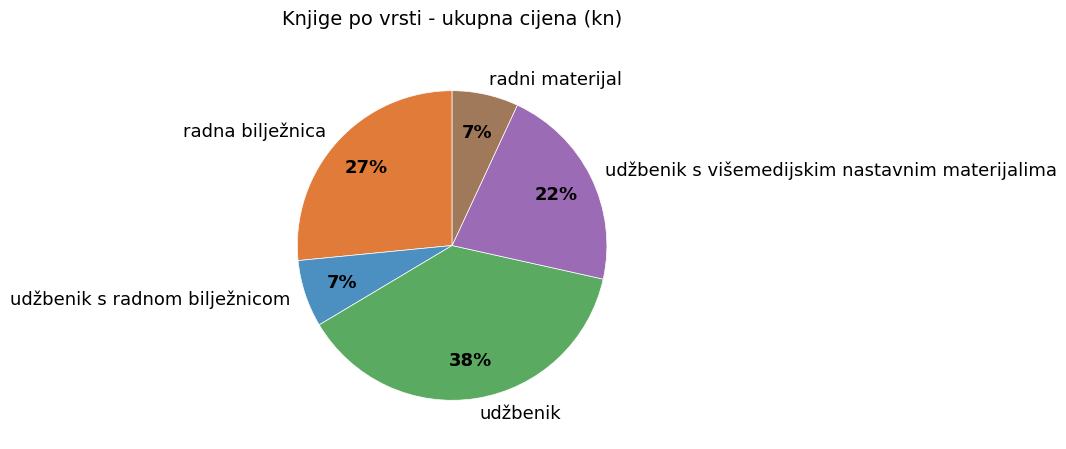

To the nearest percent, what percentage of the pie is radna bilježnica?

27%